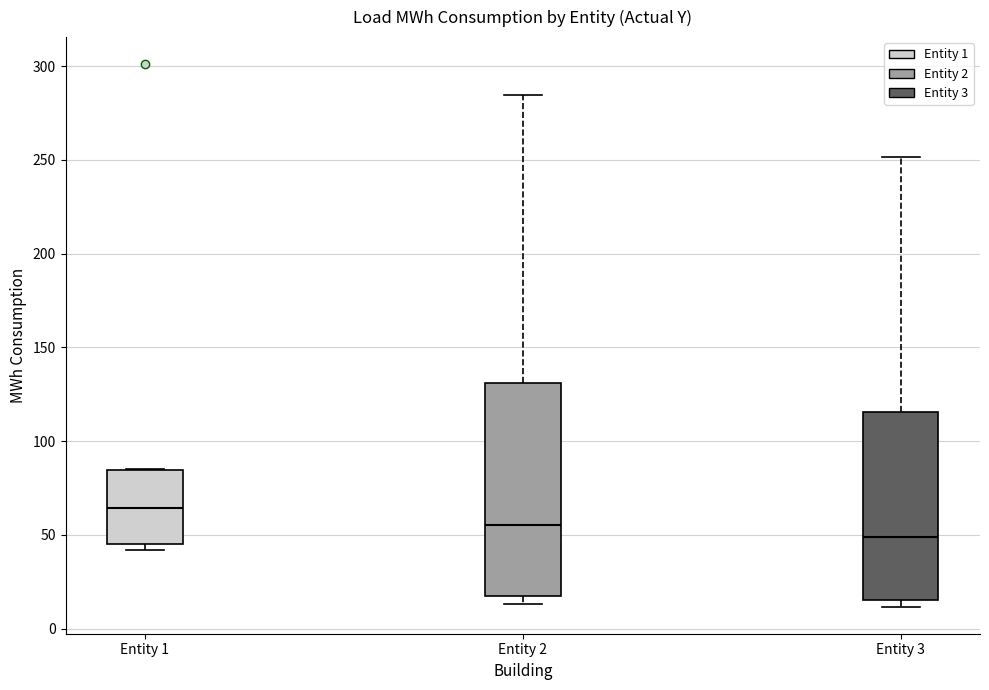

Where does the median line of the box for Entity 3 sit on the y-axis? The values are not printed on the chart, so give them approximately, as read against the axis.

50